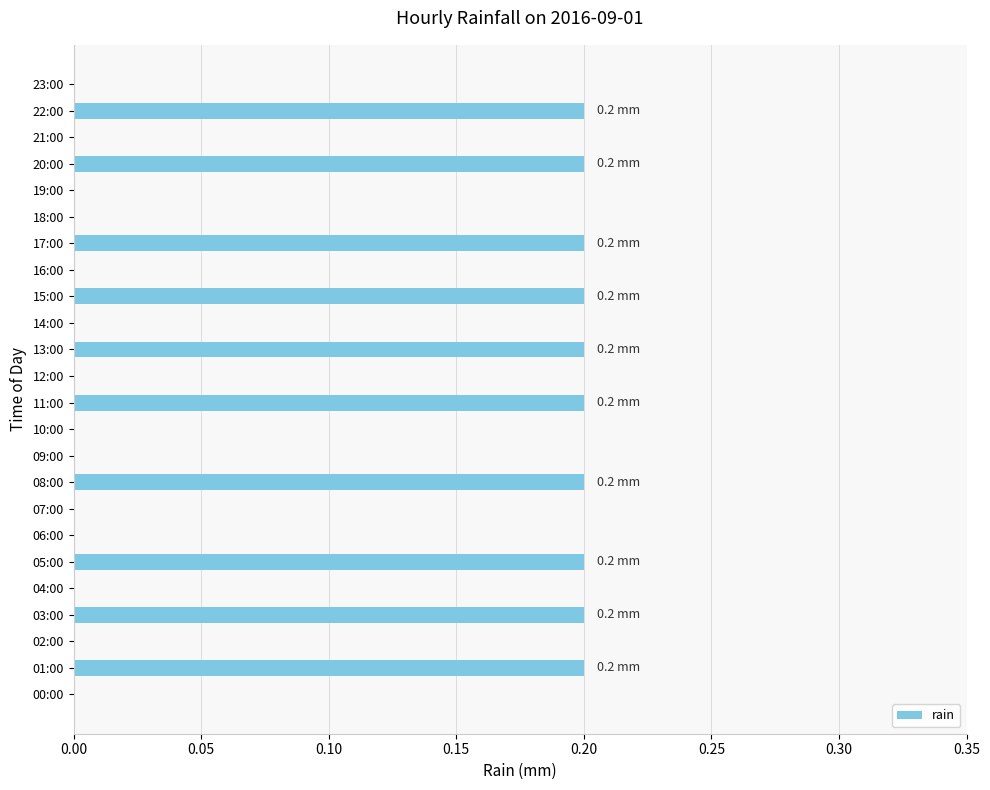

What is the sum of all values?

2.0